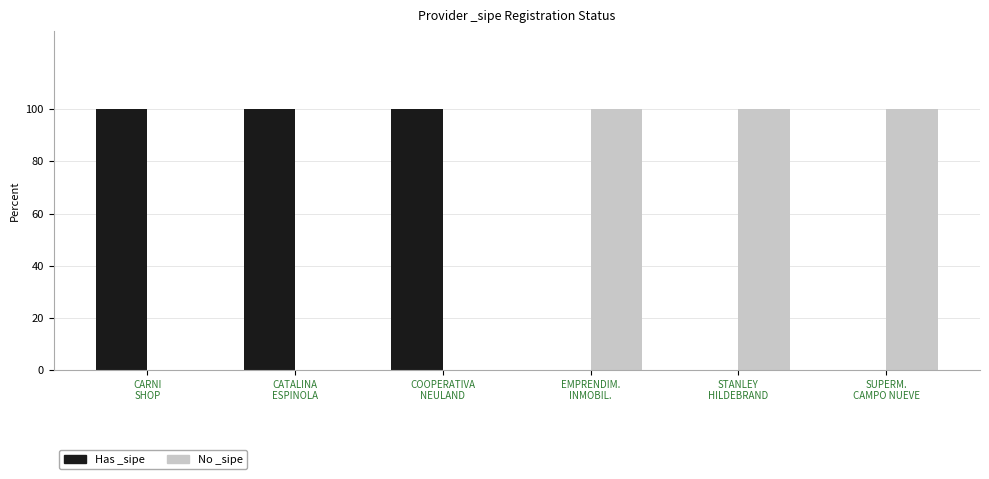

At which label does No _sipe reach its minimum?

CARNI
SHOP